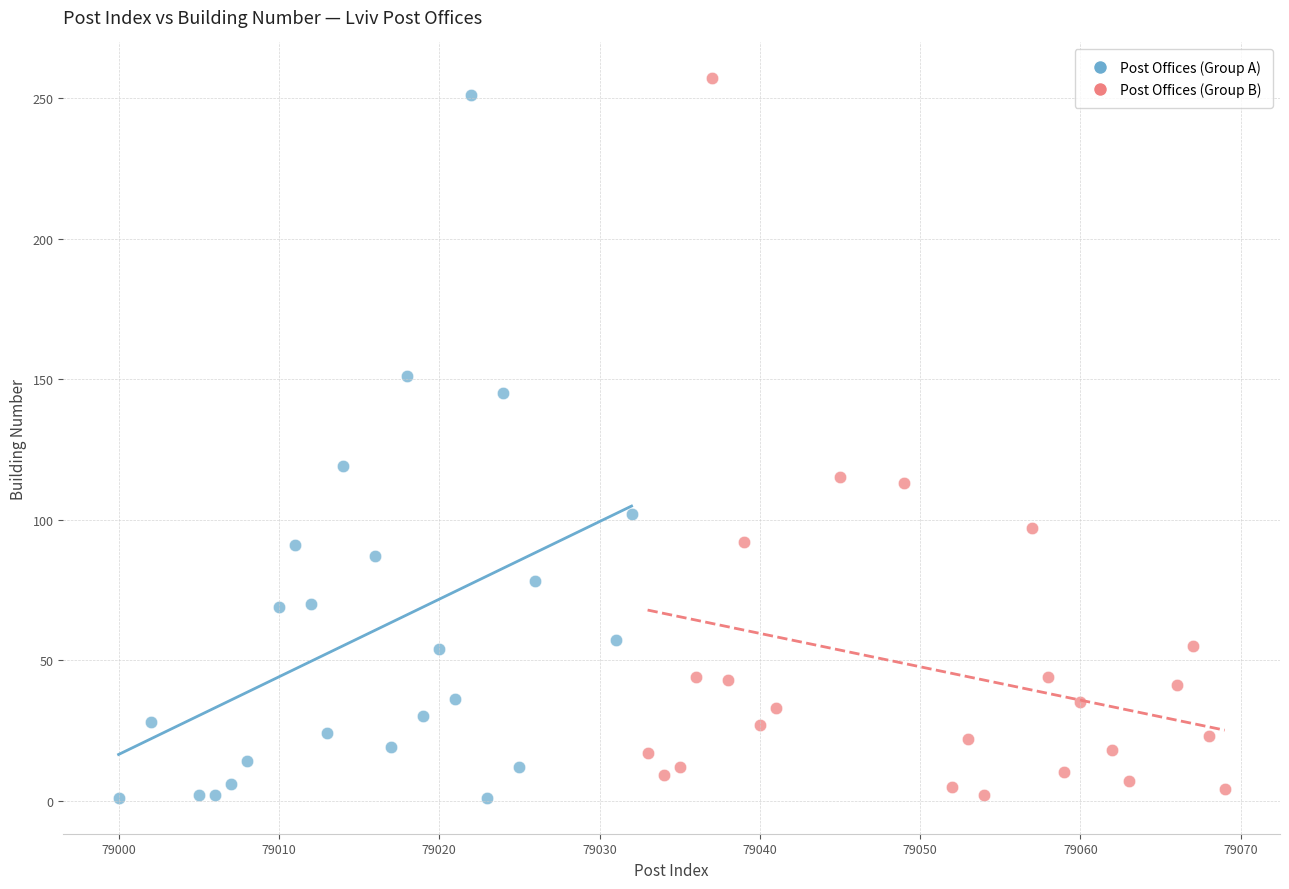

What are all the series names shown in the legend?

Post Offices (Group A), Post Offices (Group B)